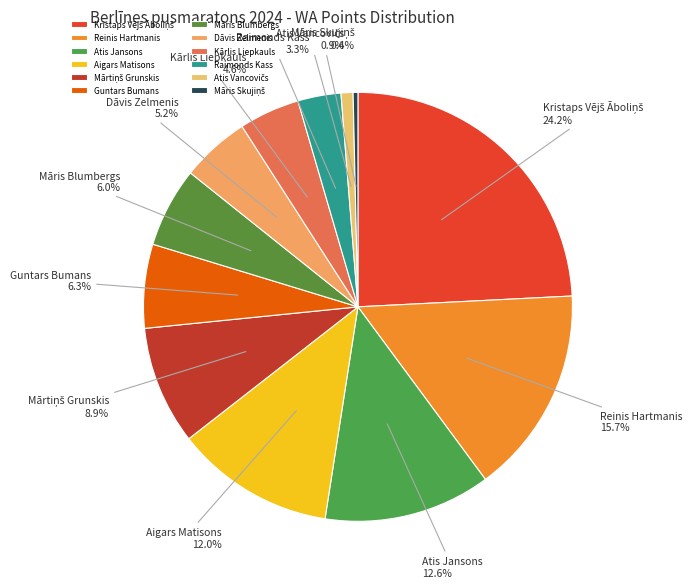

Approximately how many times larger is the value at Atis Jansons compared to Māris Blumbergs?

2.1